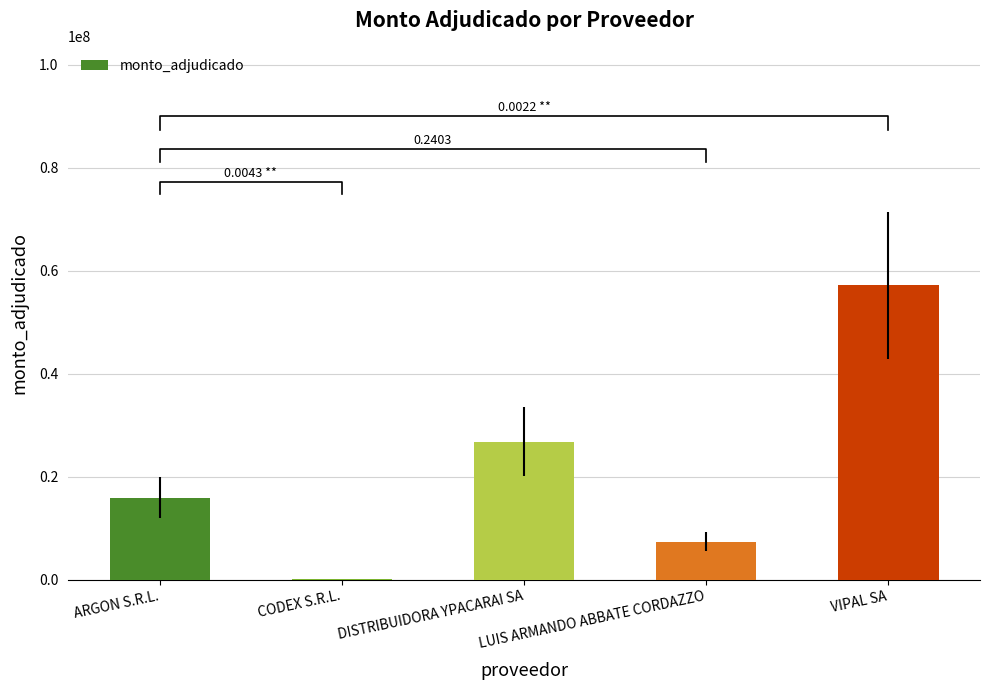

Reading left to right, what are all the values shown in this chart?

15891300	160000	26752000	7370000	57178000